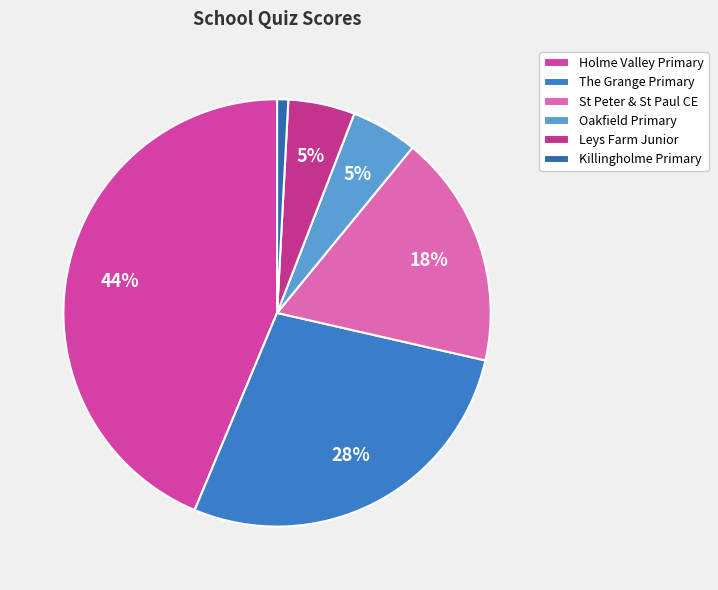

How many slices are in this pie chart?

6